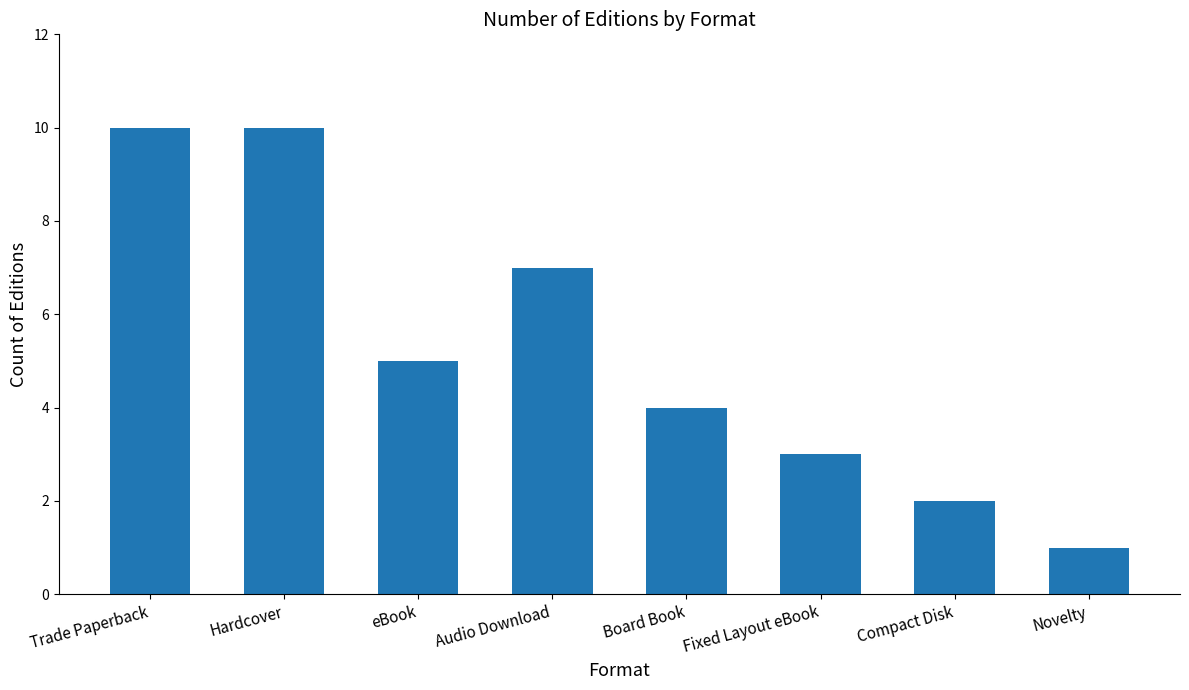

How many values are between 3 and 10?

6